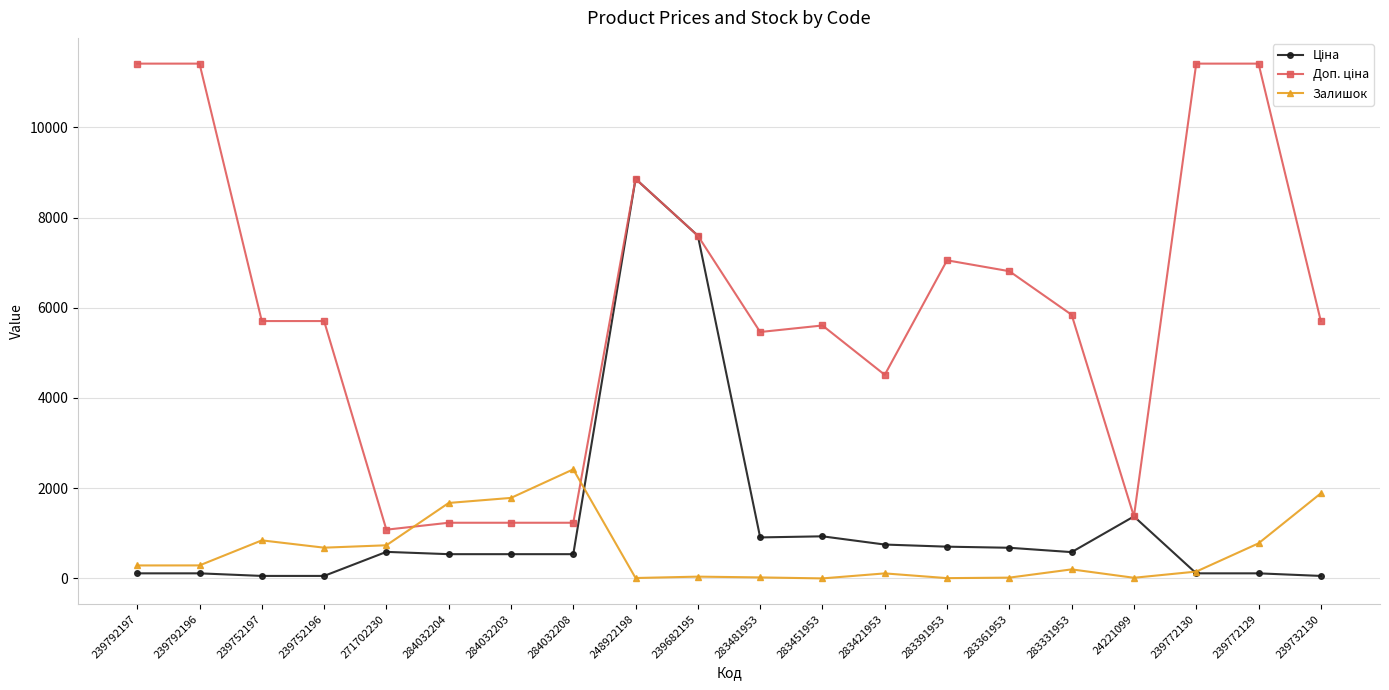

At how many categories does at least one series exceed 4381?

15